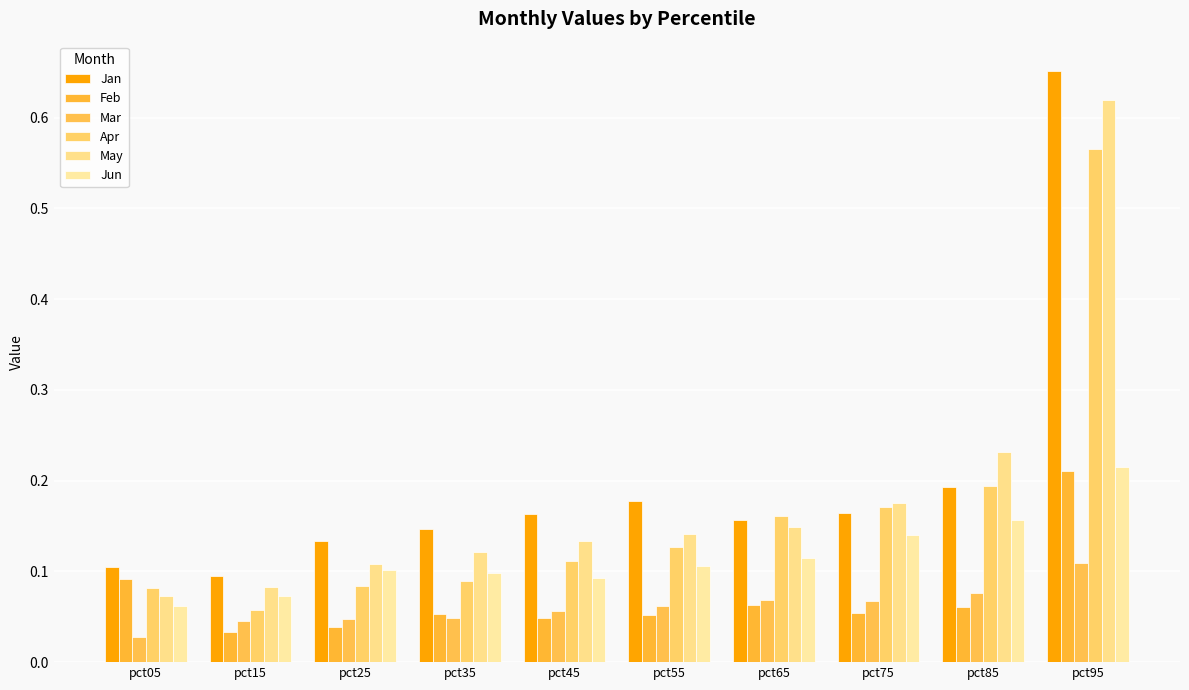

How many bars are there in each group?

6